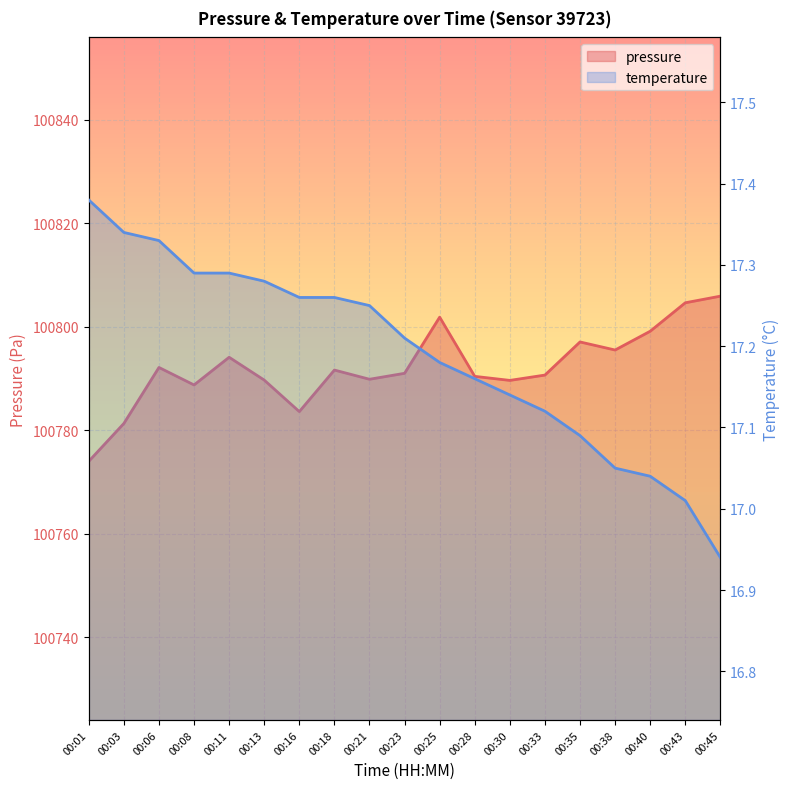

True or false: pressure and temperature cross at least once.

False